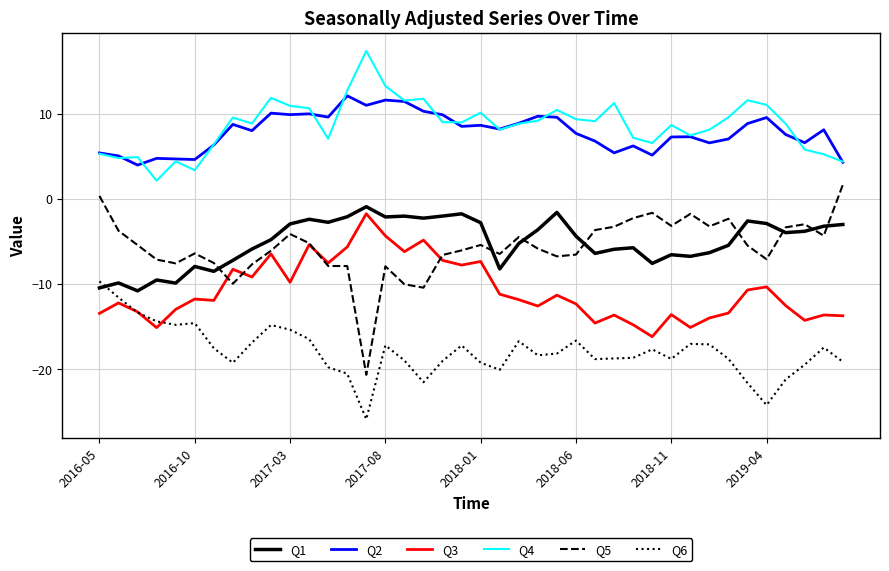

Which series has the widest spread of values?

Q5